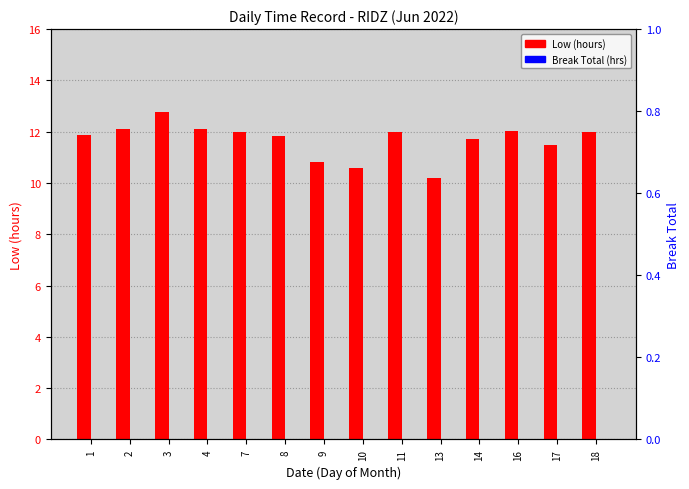

At which label does Low (hours) first exceed 11?

1